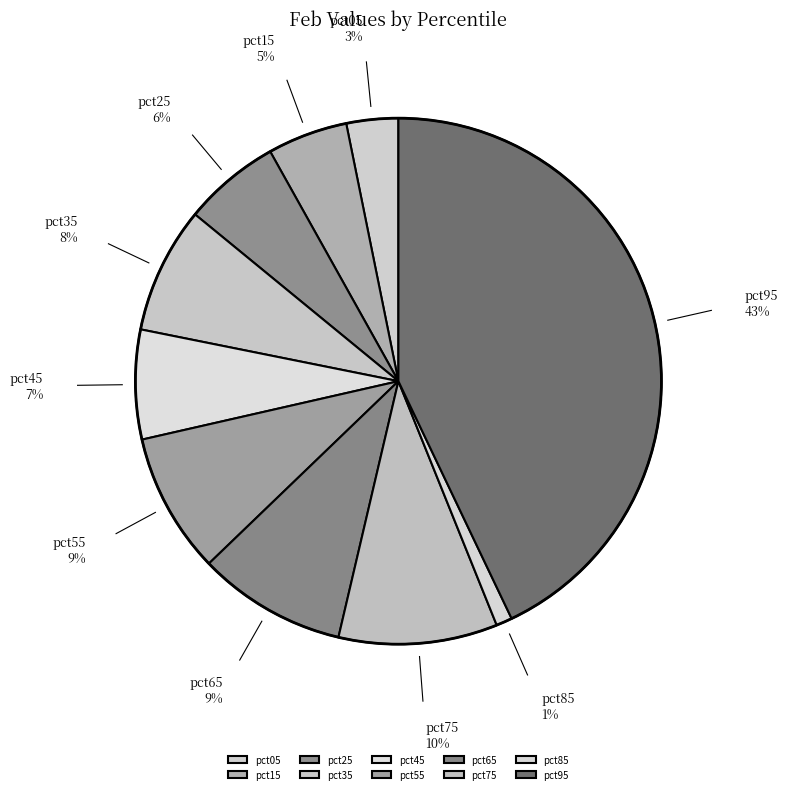

How many slices are in this pie chart?

10